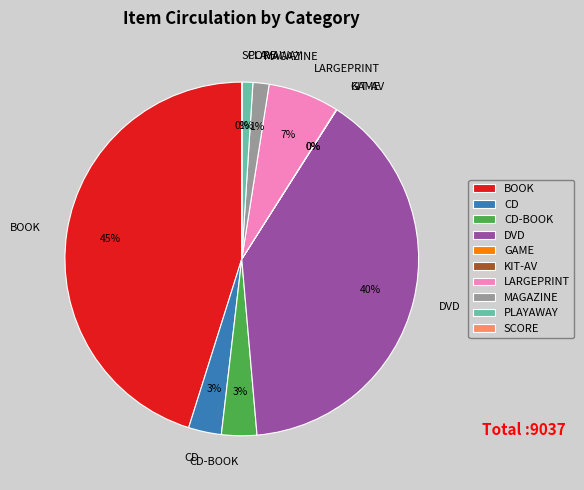

True or false: LARGEPRINT accounts for 15% of the total.

False